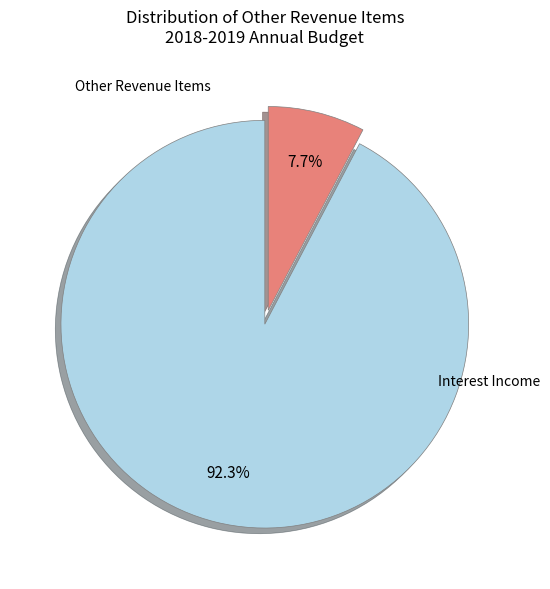

Does any single category account for the majority?

Yes